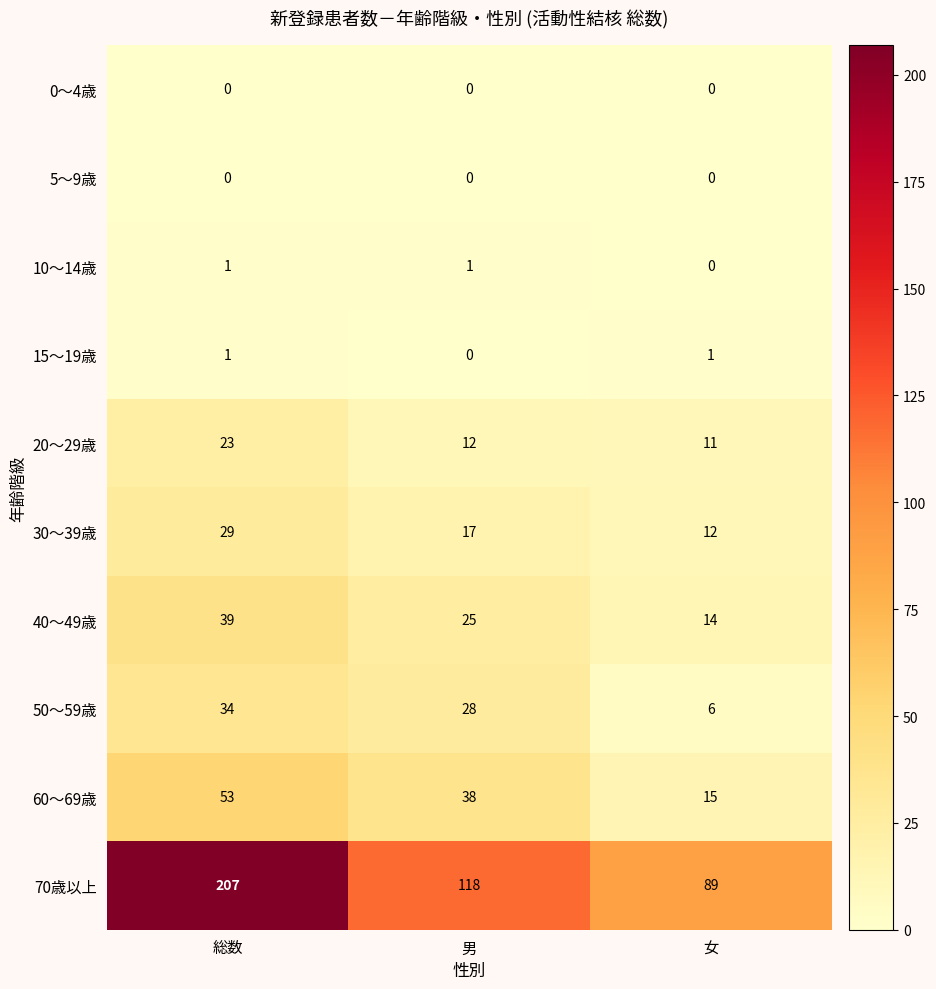

Reading right to left, extract all data points from this chart.

0～4歳: 0	0	0
5～9歳: 0	0	0
10～14歳: 0	1	1
15～19歳: 1	0	1
20～29歳: 11	12	23
30～39歳: 12	17	29
40～49歳: 14	25	39
50～59歳: 6	28	34
60～69歳: 15	38	53
70歳以上: 89	118	207